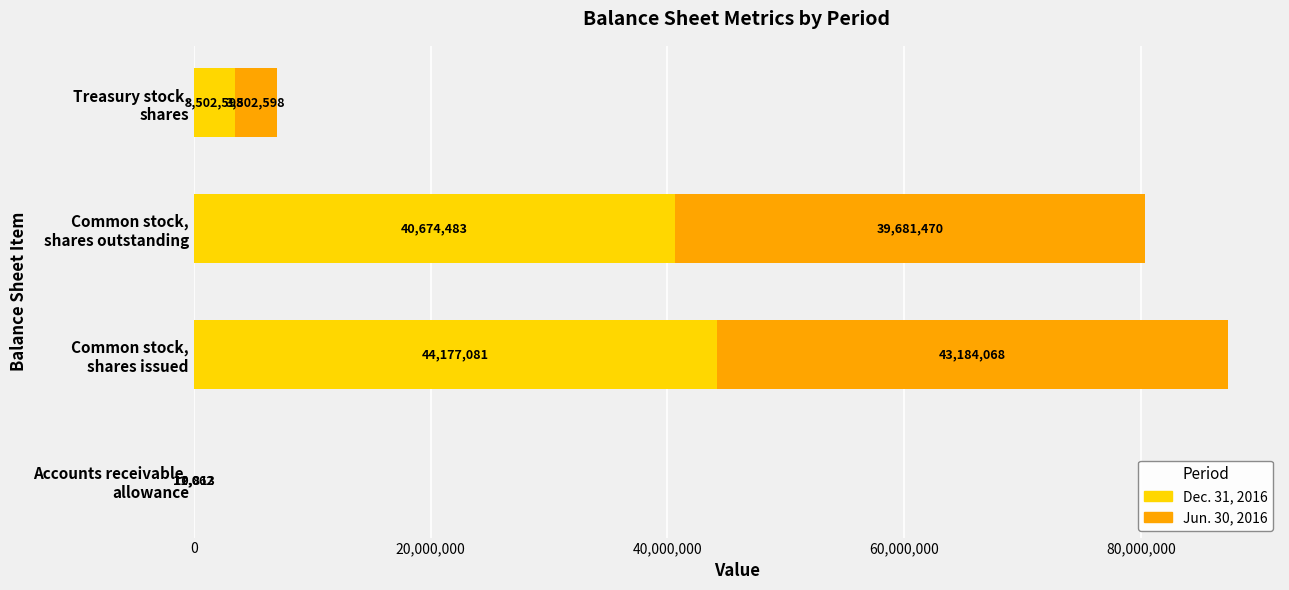

What is the highest value of the Dec. 31, 2016 series?

44177081